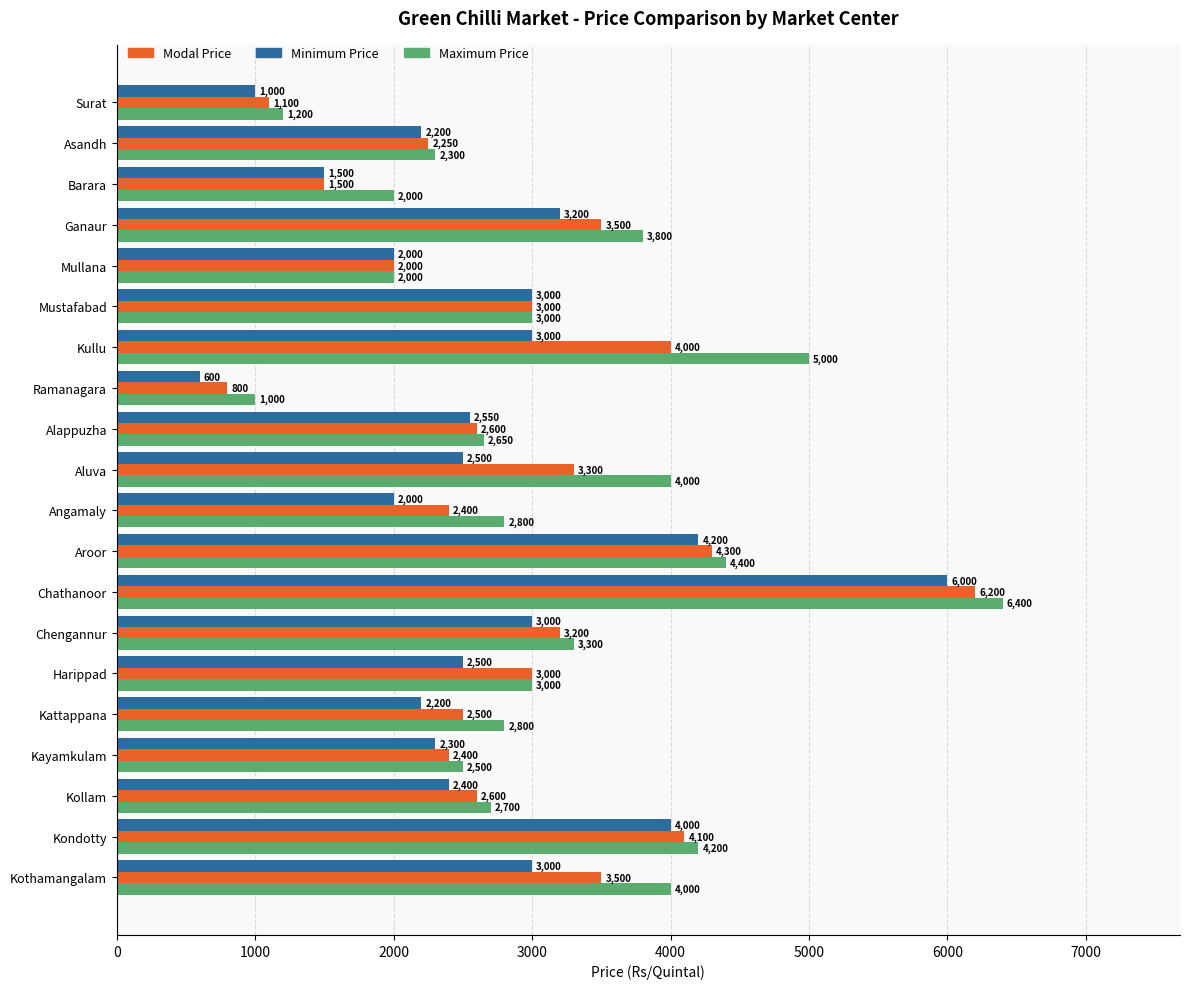

Read the Maximum Price value at Ganaur, to the nearest 10.

3800